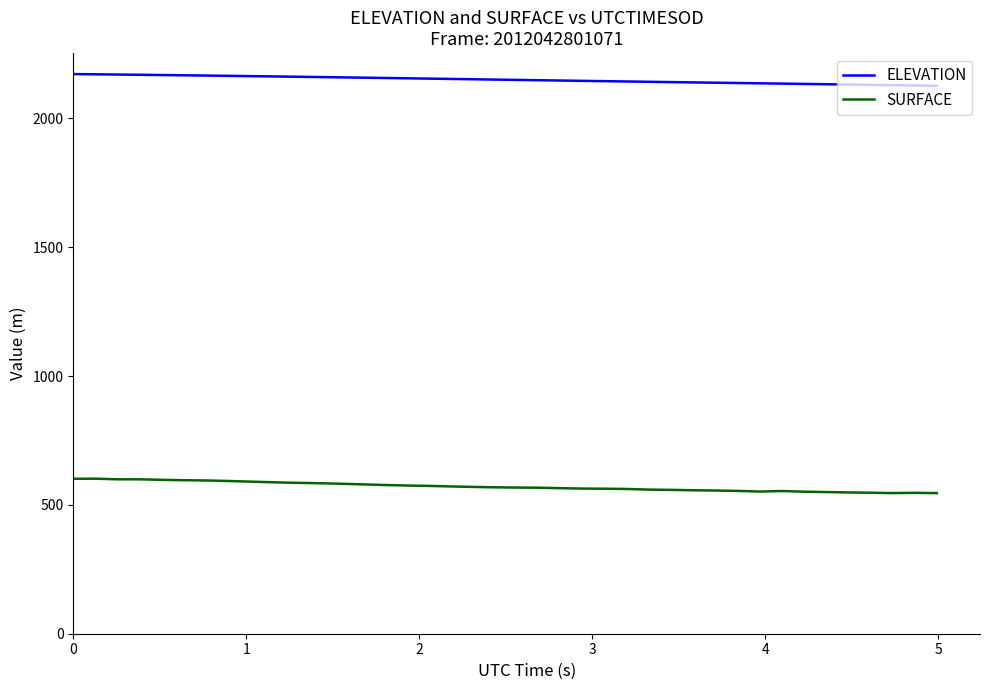

What is the highest value of the SURFACE series?

601.6